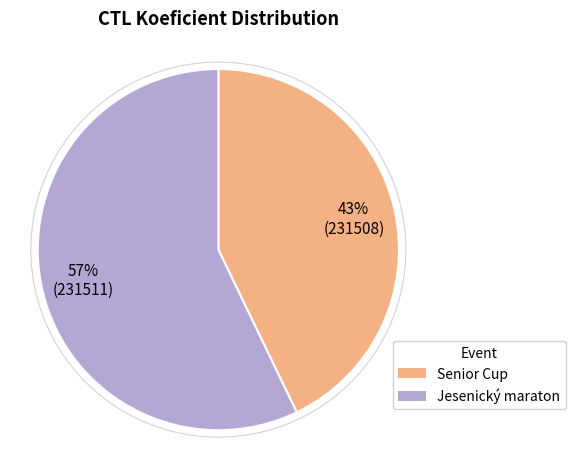

Is there a majority slice in this chart?

Yes